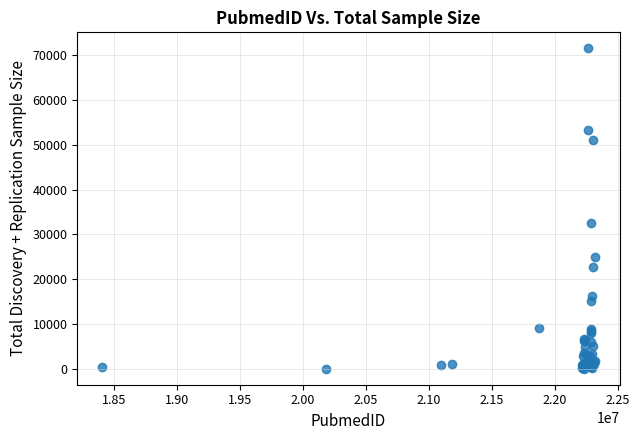

What Y value in the scatter plot is closest to 35777?

32444